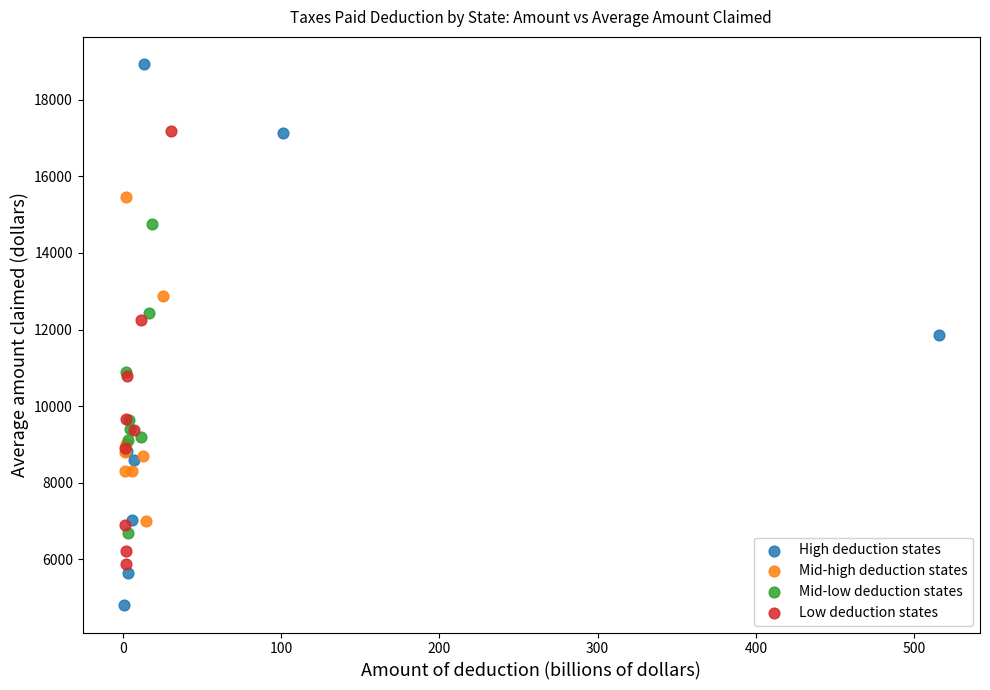

Which series has the largest Y range (max minus min)?

High deduction states